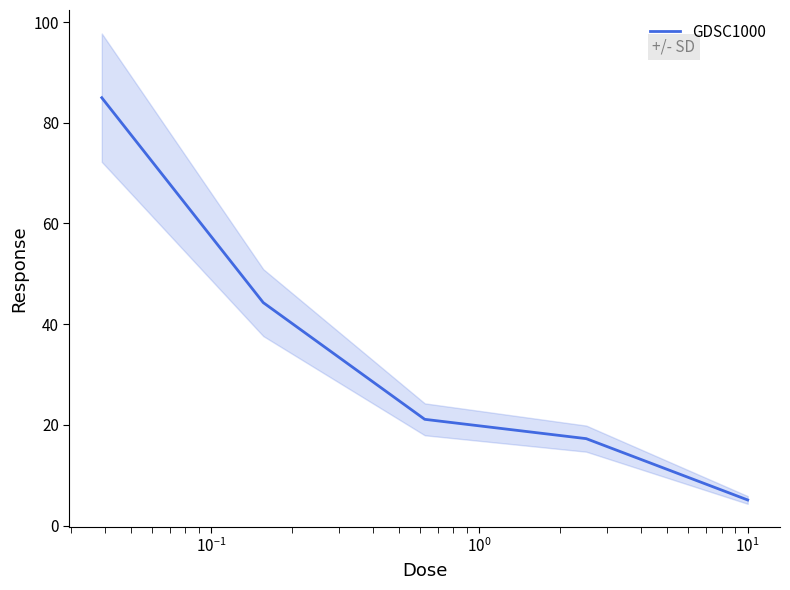

What is the value of the 5th point from the left?

5.1